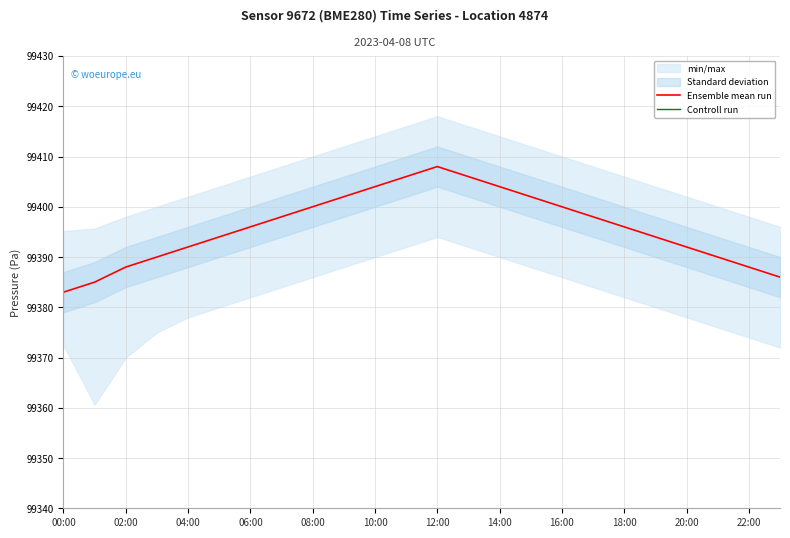

What is the minimum value for Ensemble mean run?

99383